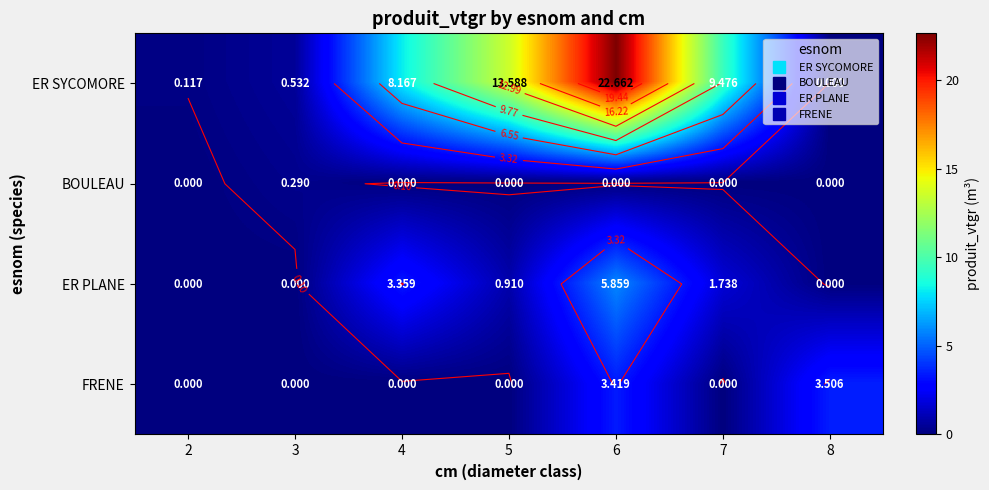

At which label is ER SYCOMORE closest to 11?

7